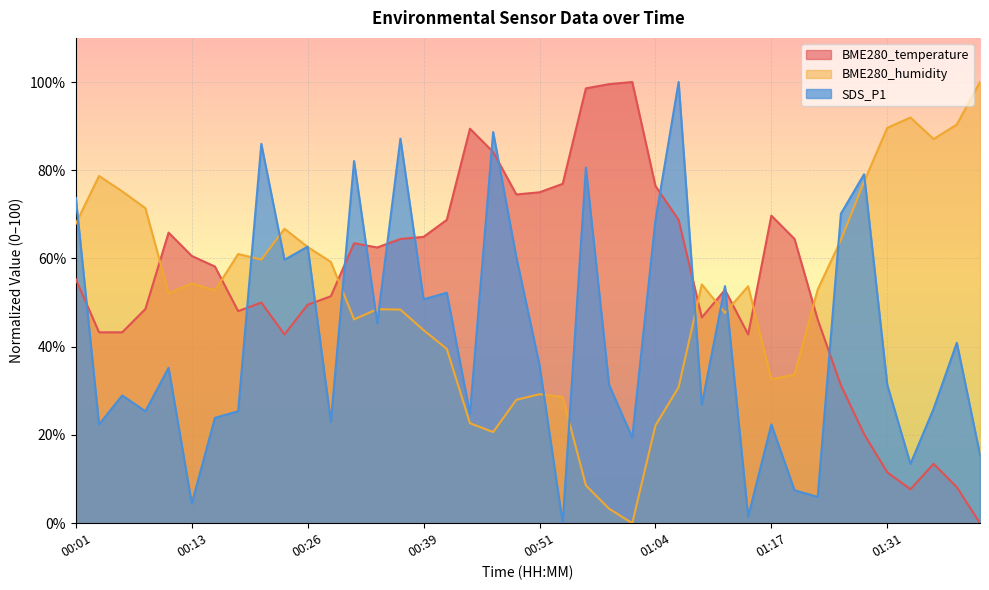

Does the chart display data point markers on the line(s)?

No